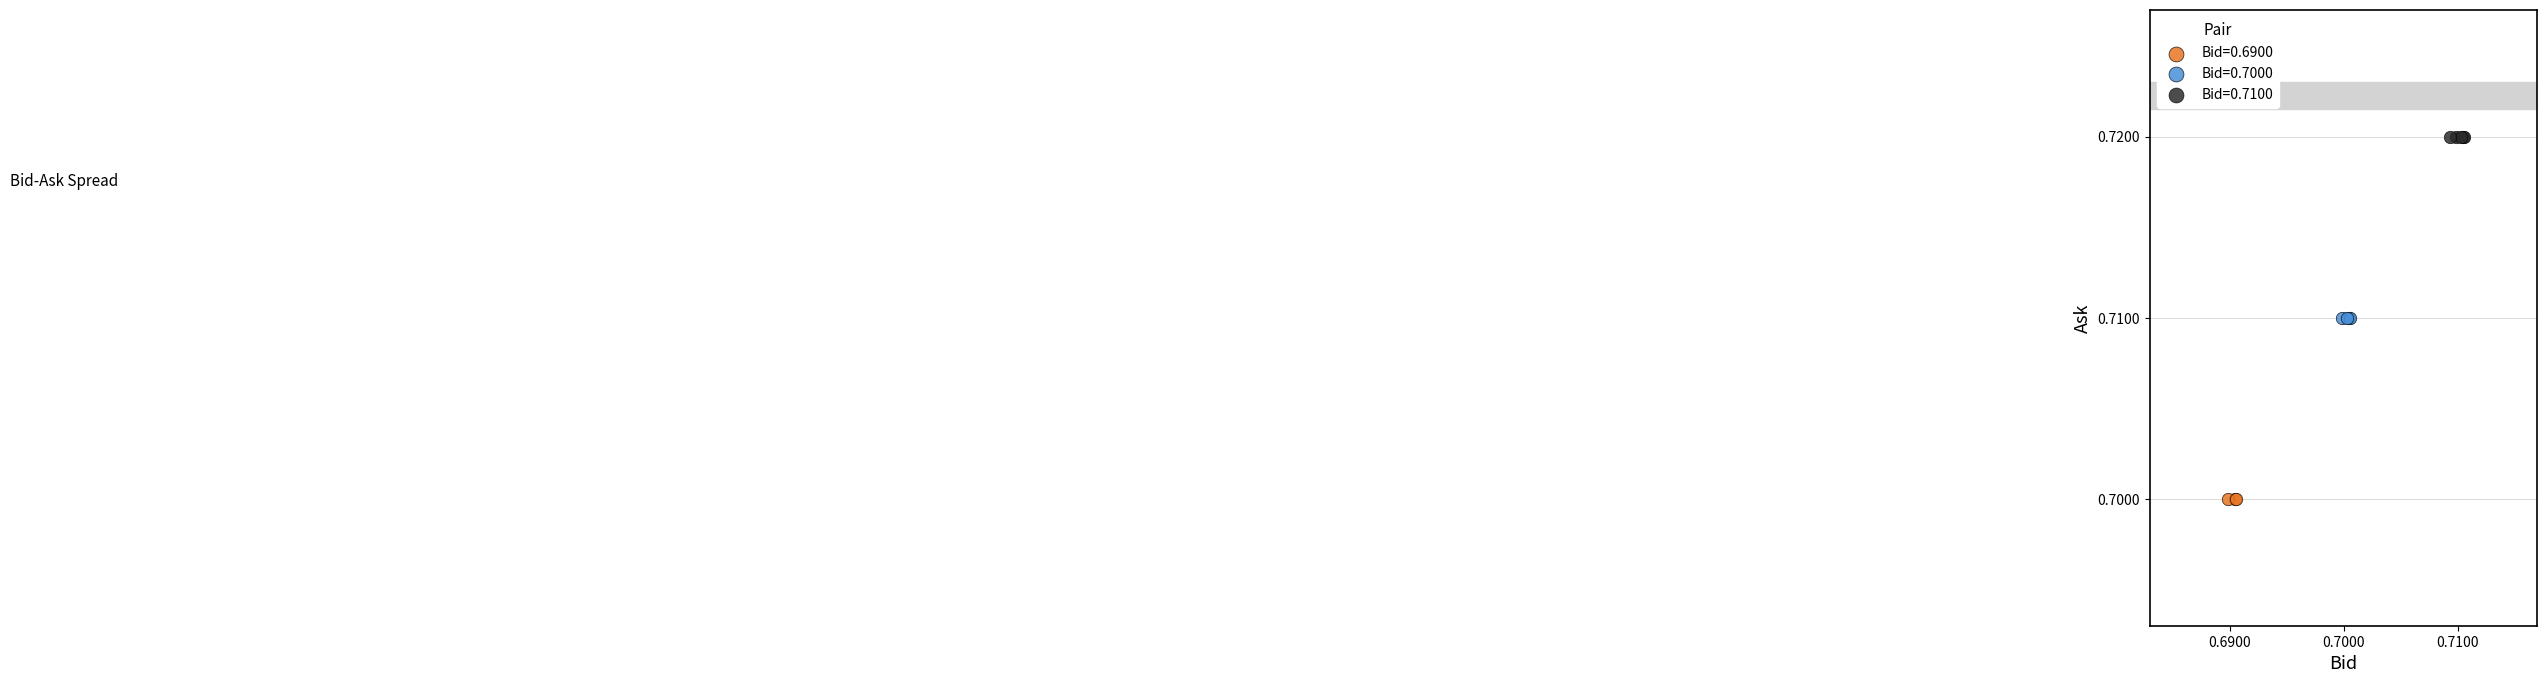

Which series reaches the minimum Y coordinate?

Bid=0.6900